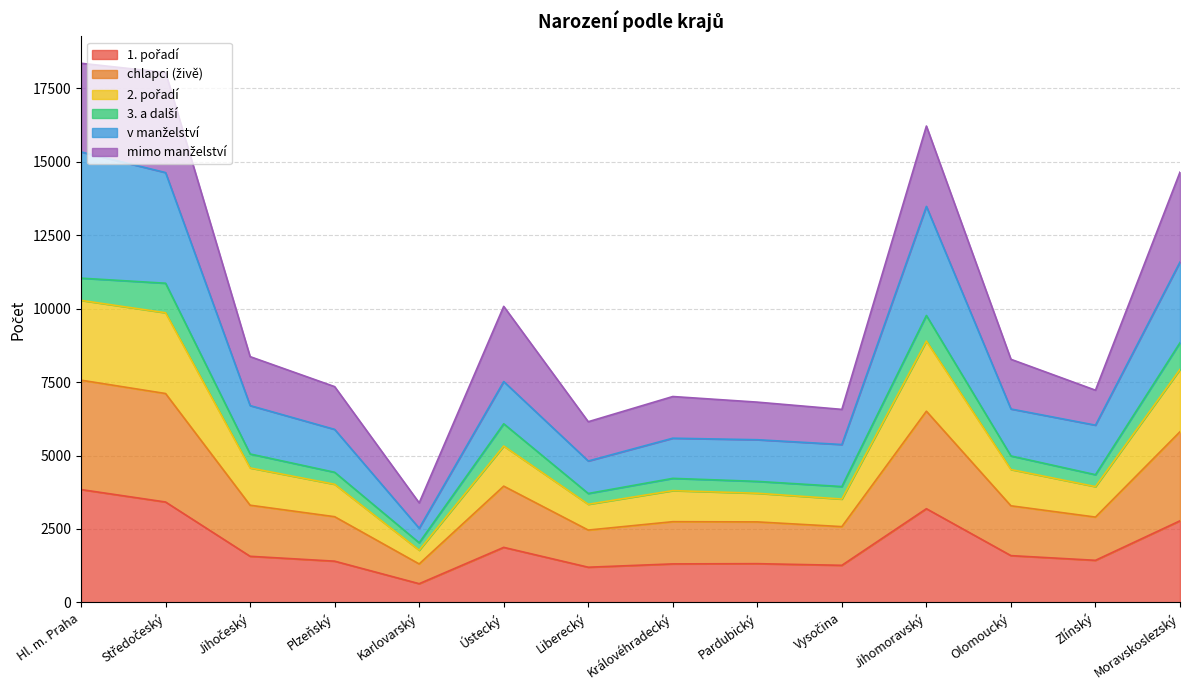

How many data points in 2. pořadí are above 4524?

6